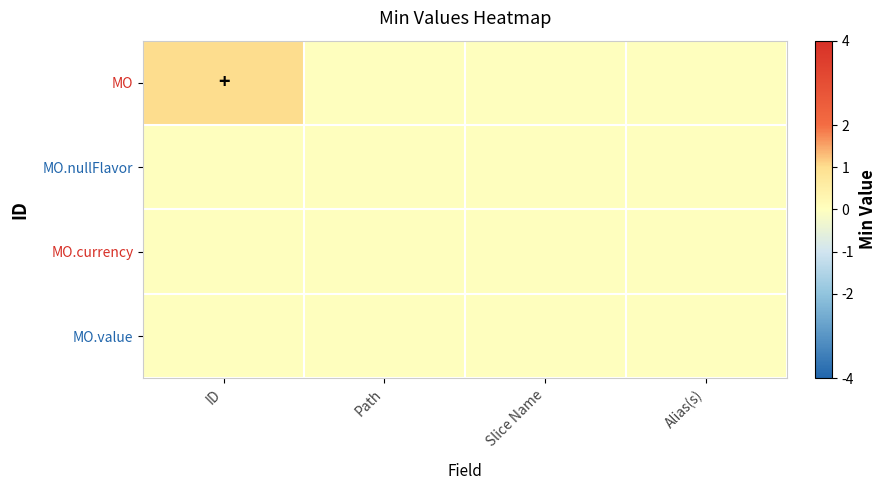

Which has a higher value, Path or Alias(s)?

Path